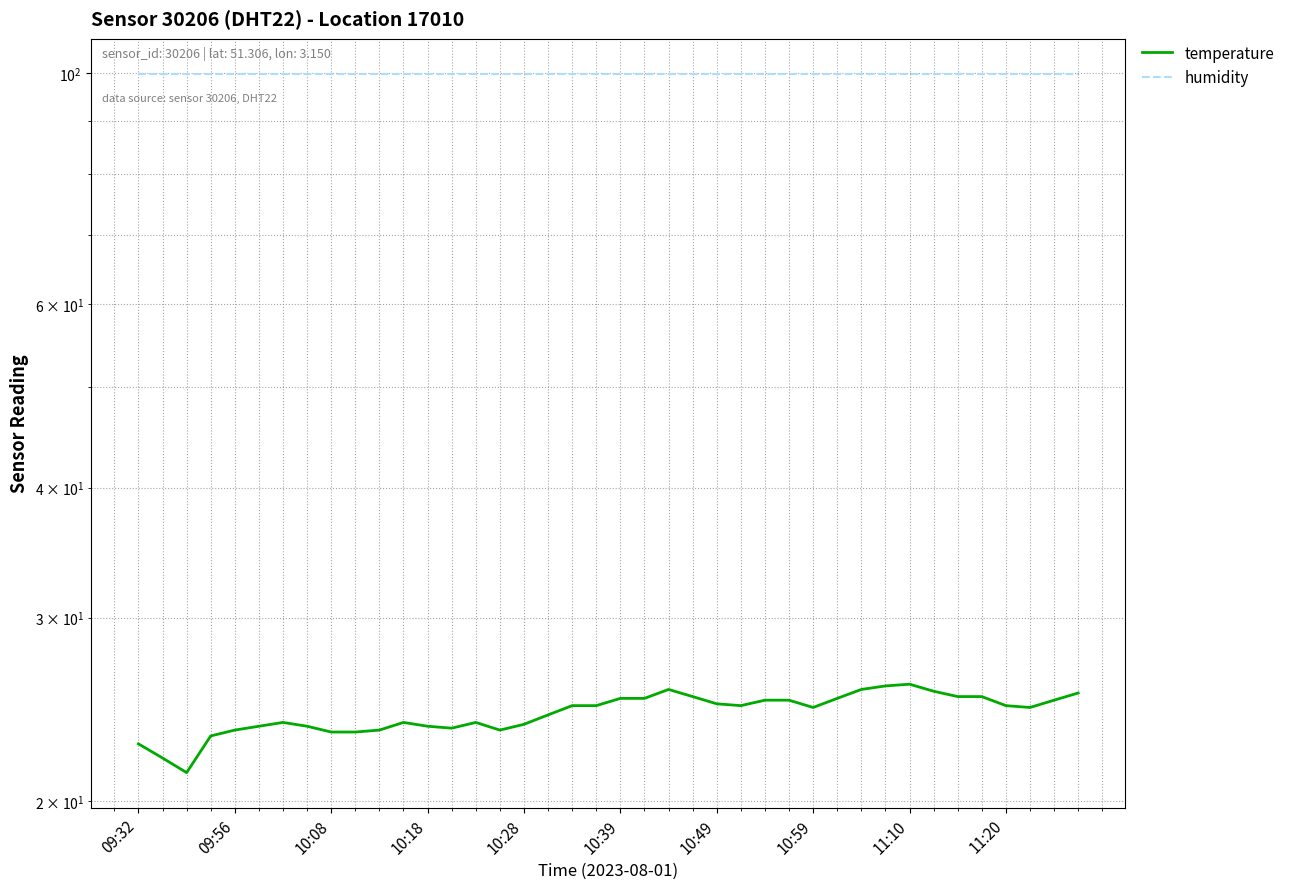

True or false: humidity and temperature cross at least once.

False